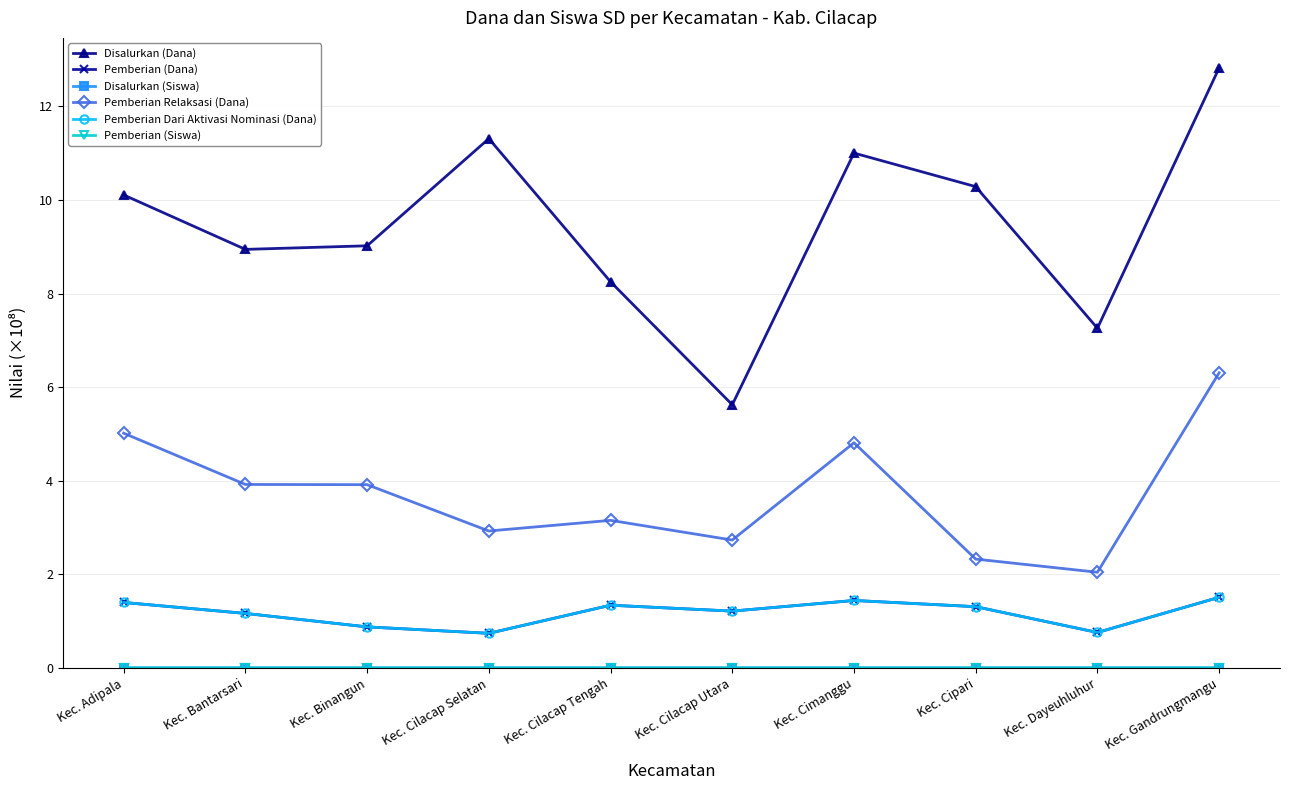

Which series has the largest range (max minus min)?

Disalurkan (Dana)